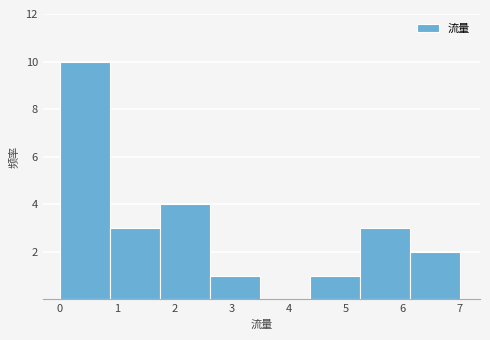

How tall is the bar that spans 5.3 to 6.1 on the x-axis? Neither the bar edges nor the heights are printed on the chart, so give them approximately, as read against the axes.

3